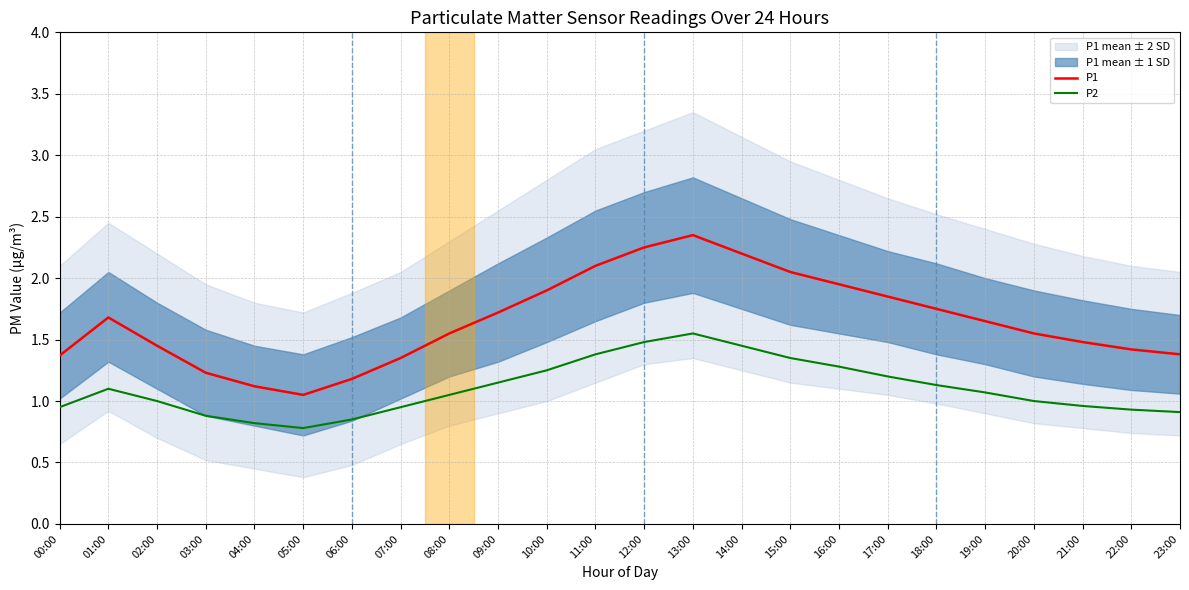

What is the difference between the P2 values at 23:00 and 18:00?

0.2